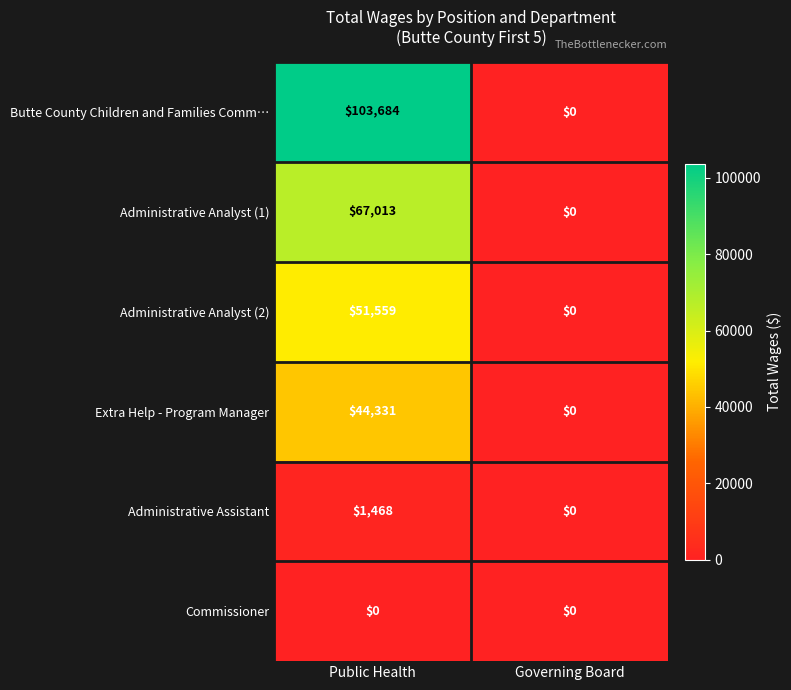

What is the average value of the Administrative Analyst (2) series?

25780